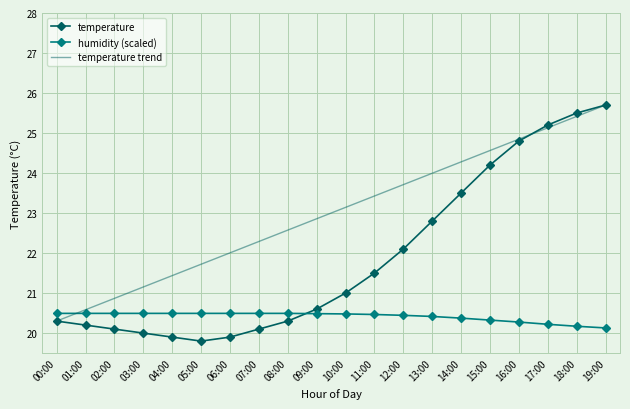

Is it true that humidity (scaled) equals 6.8 at 14:00?

False